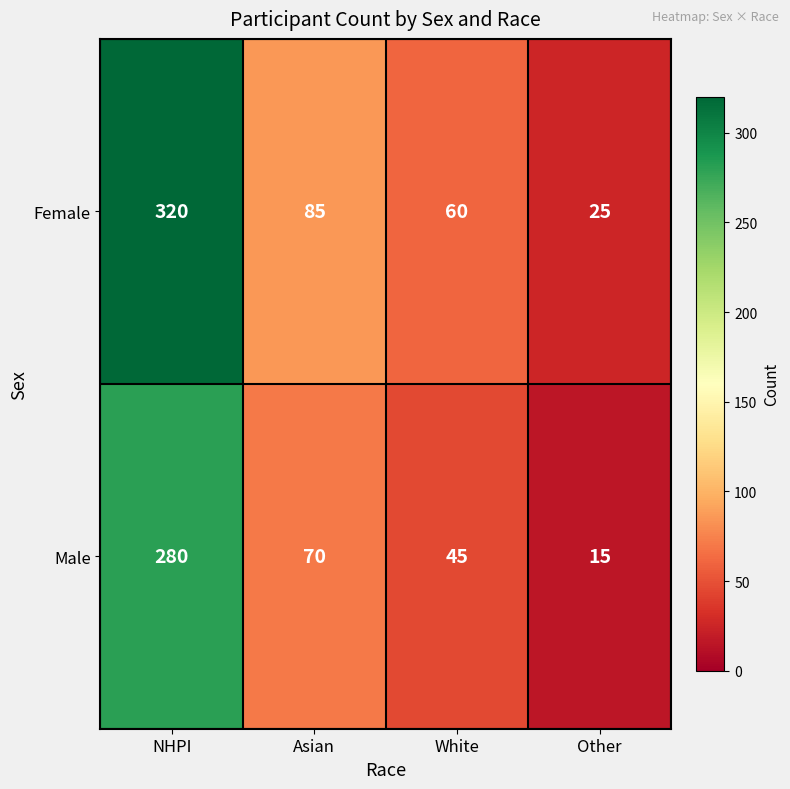

Where is Male nearest to the value 147?

Asian